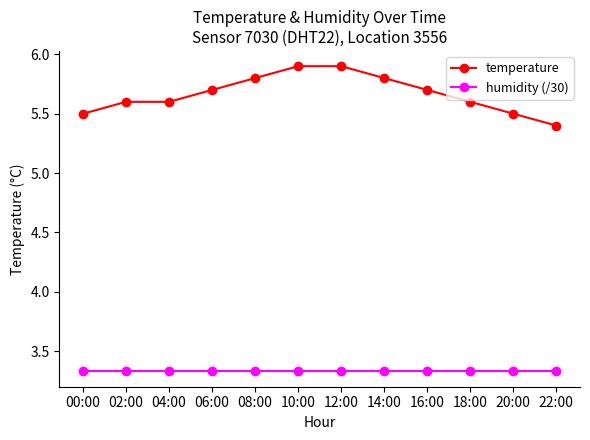

List the series in order of their overall mean, lowest first.

humidity (/30), temperature